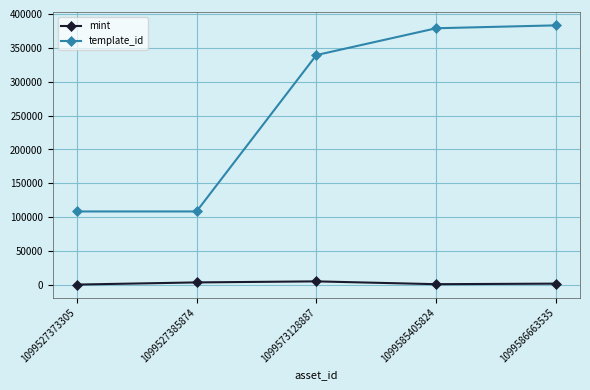

How many series are shown in this chart?

2